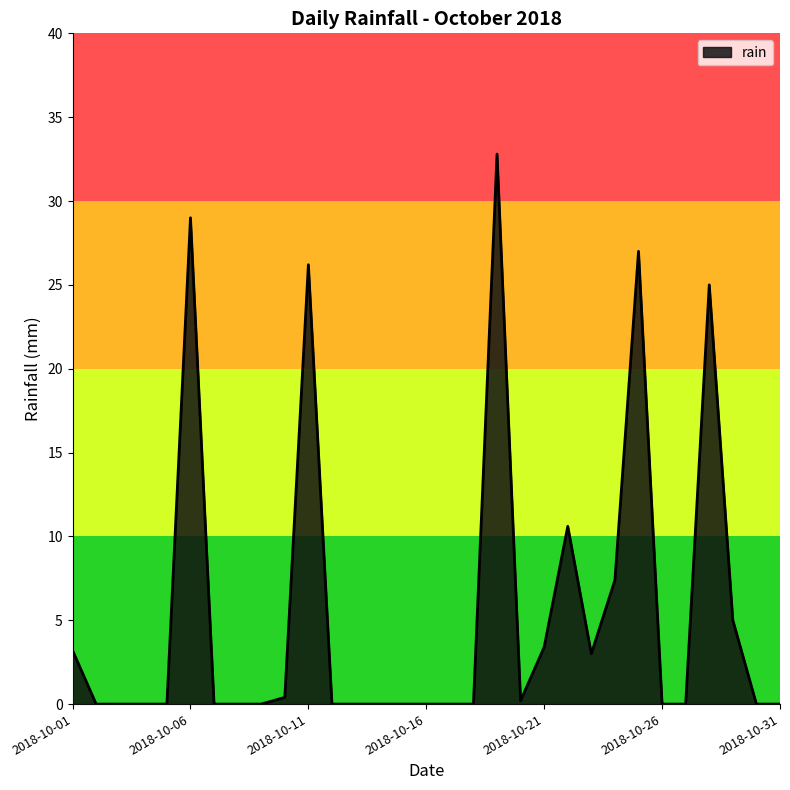

What is the maximum value shown in the chart?

32.8